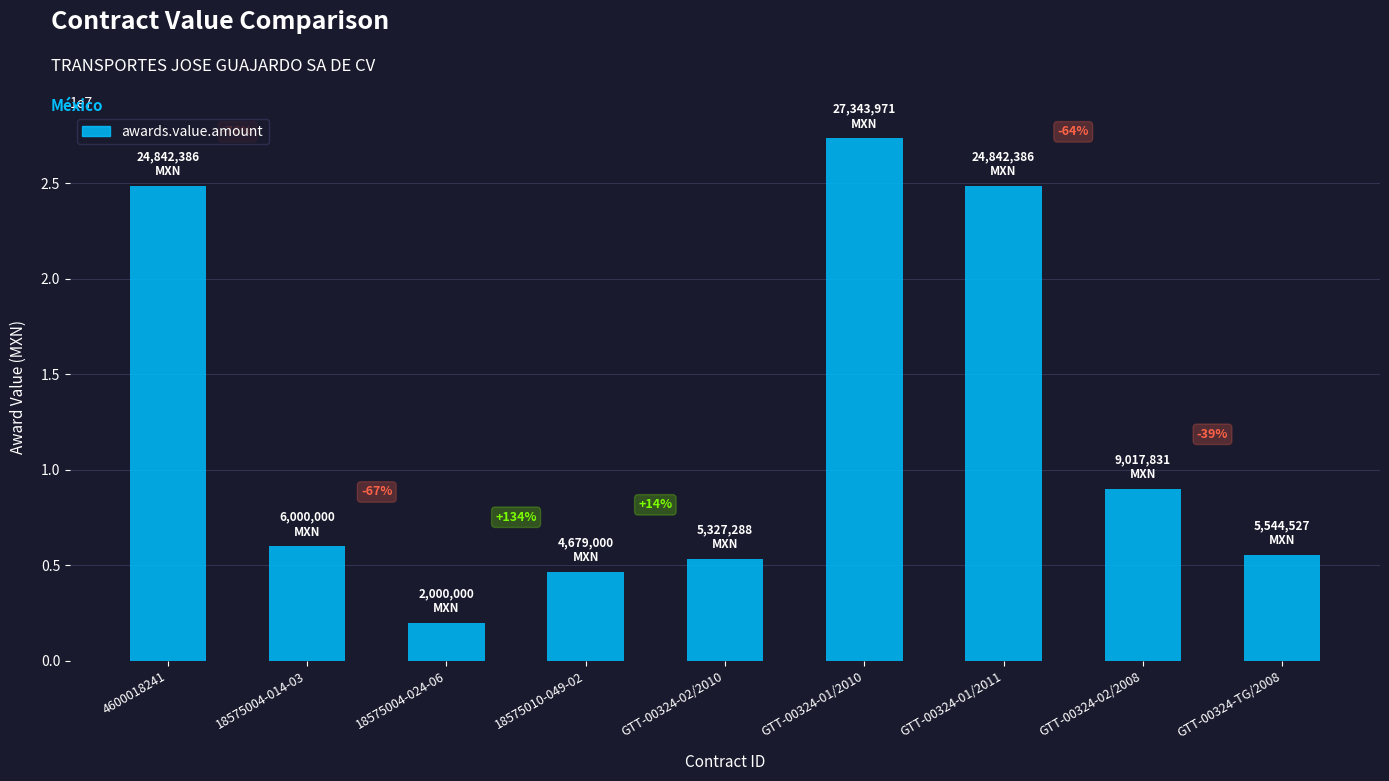

What is the difference between the values at 18575010-049-02 and 4600018241?

20163386.0